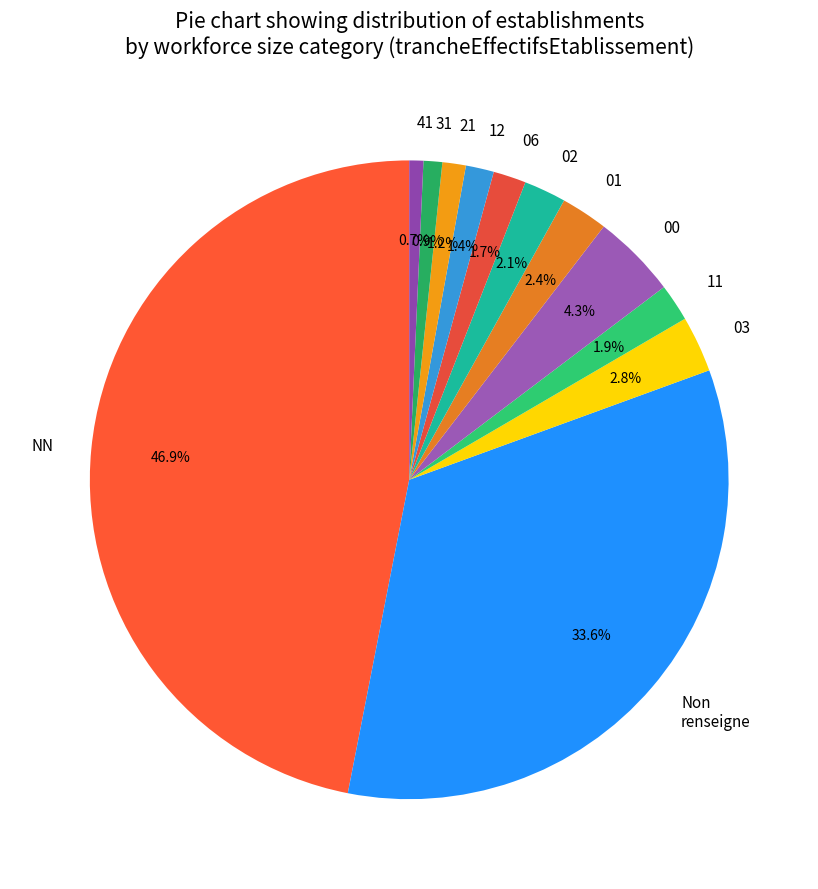

Does any single category account for the majority?

No